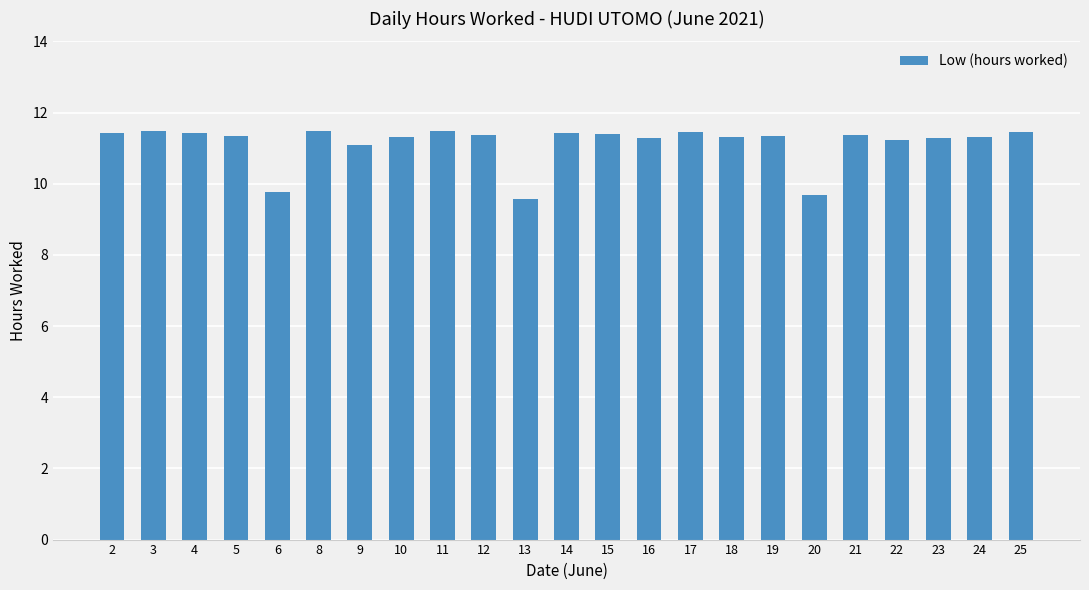

What is the value of the 14th bar from the left?

11.3